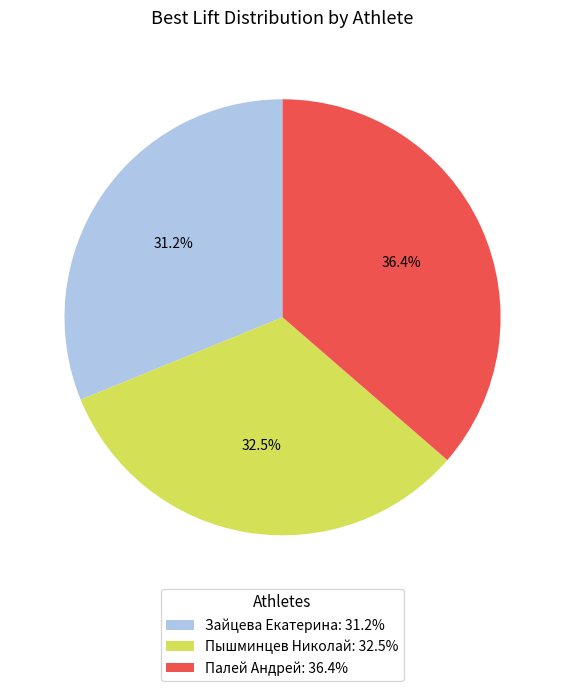

What is the smallest slice in the pie chart?

Зайцева Екатерина